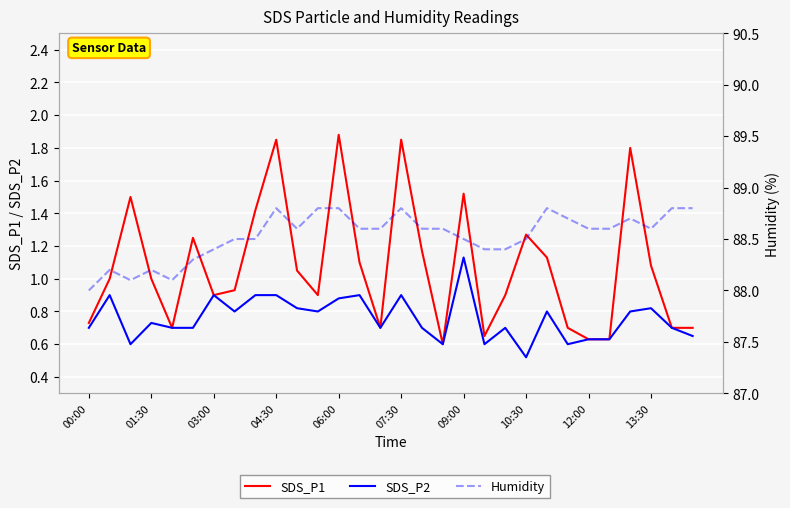

Which series has the largest range (max minus min)?

SDS_P1